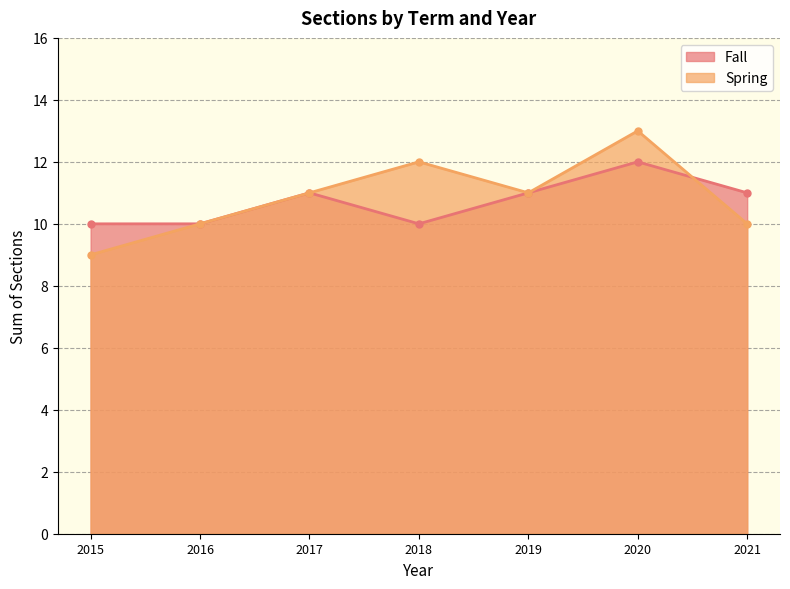

What is the sum of the Spring values at 2018 and 2017?

23